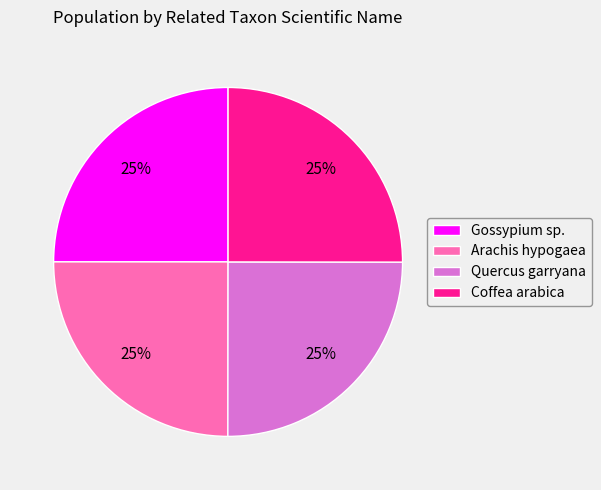

Is Gossypium sp. the majority of the pie?

No